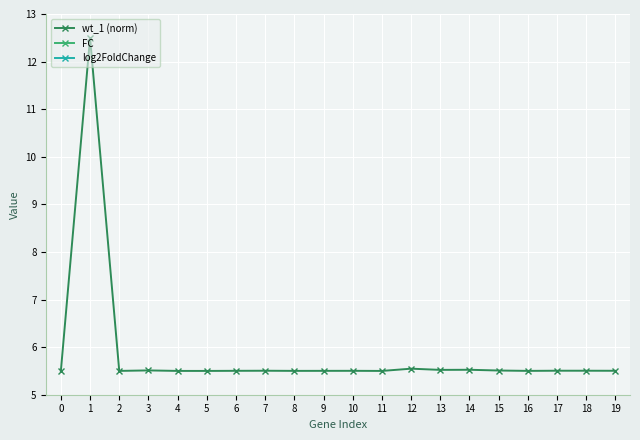

Between 16 and 2, which is larger?

16